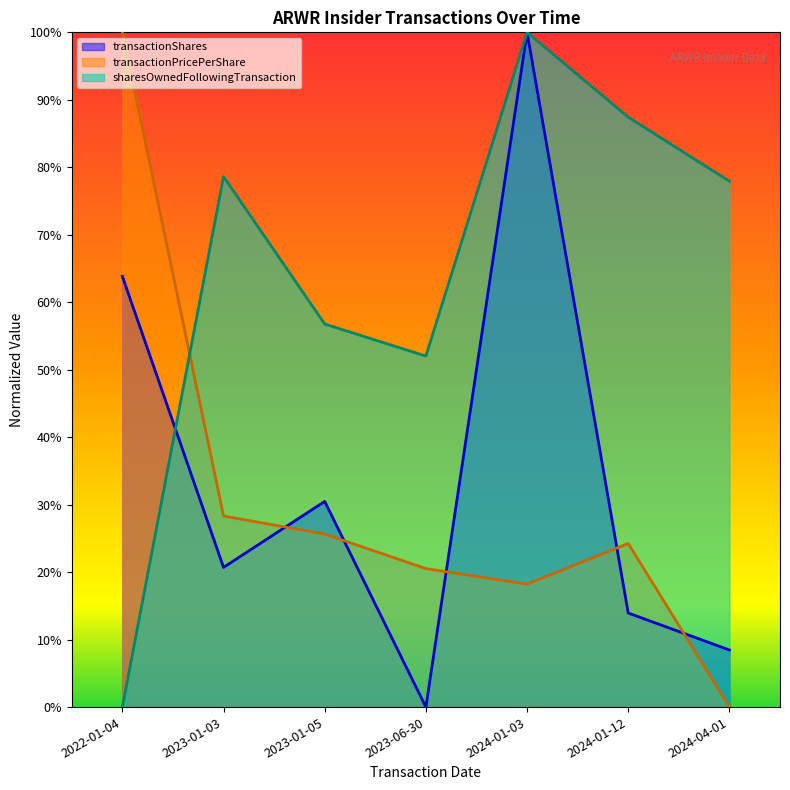

Which series changed the most between 2022-01-04 and 2024-01-03?

sharesOwnedFollowingTransaction